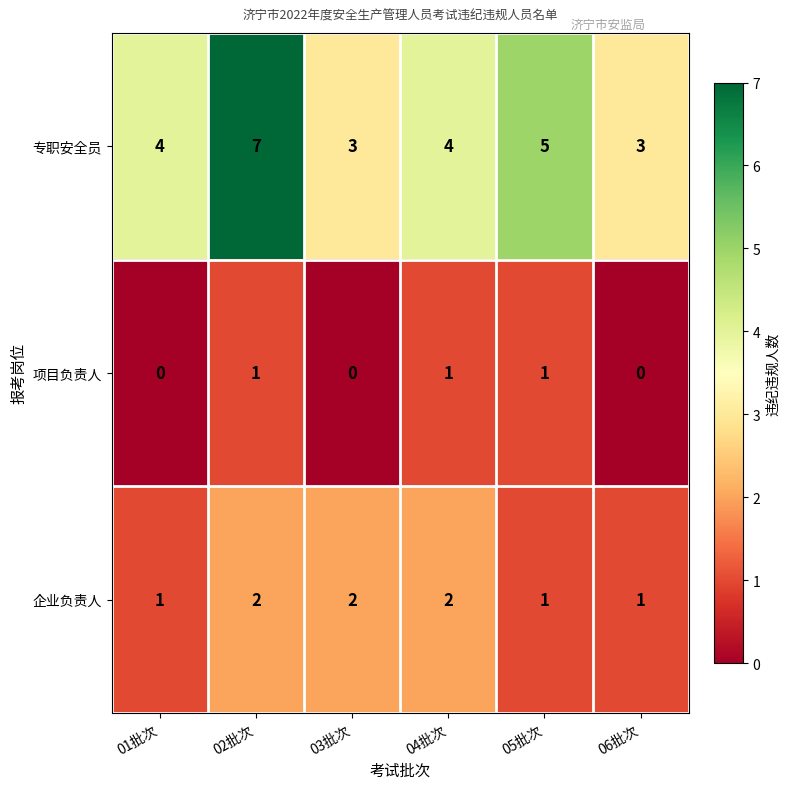

What is the sum of all 企业负责人 values?

9